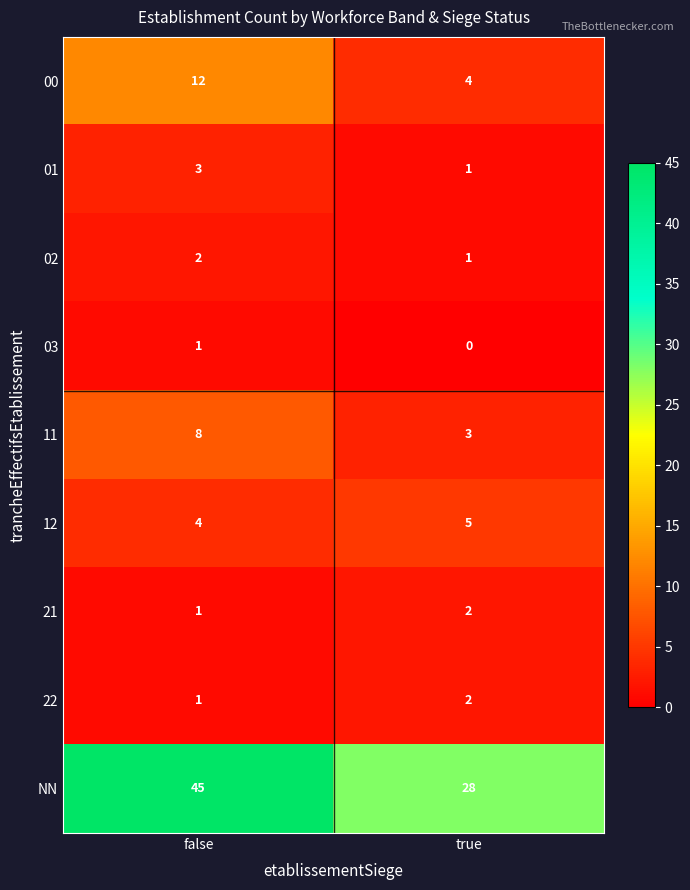

True or false: 01 has a value of 4 at false.

False